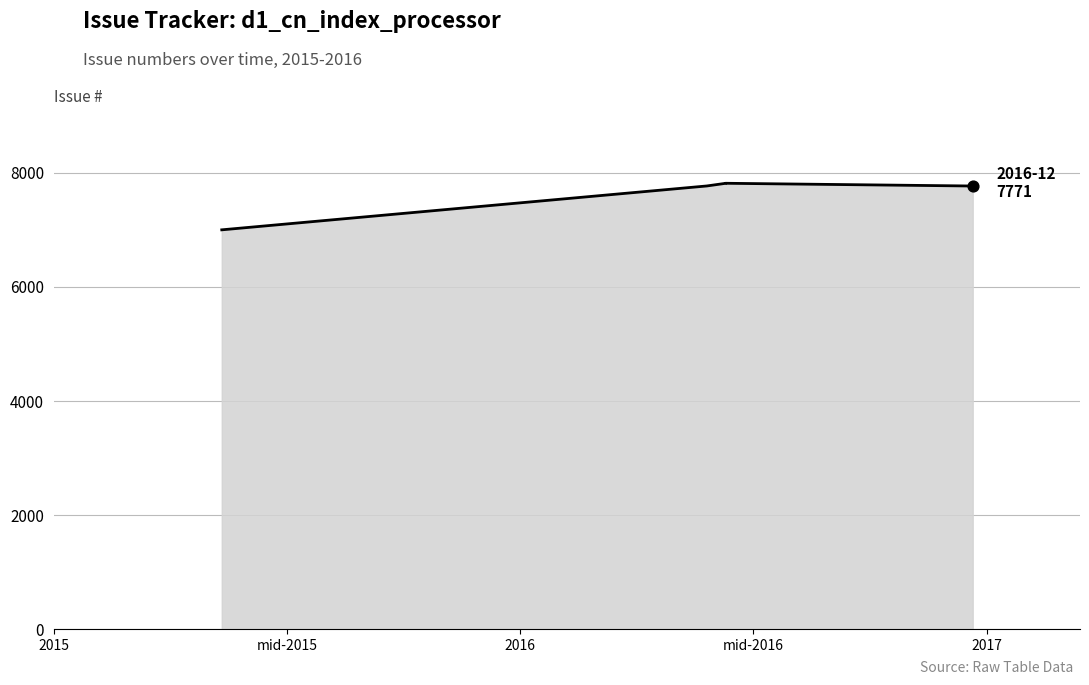

Which has a higher value, 2016-12-21 or 2015-05-13?

2016-12-21